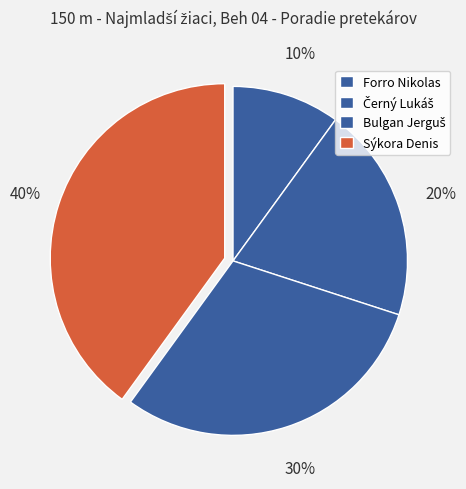

To the nearest percent, what percentage of the pie is Bulgan Jerguš?

30%